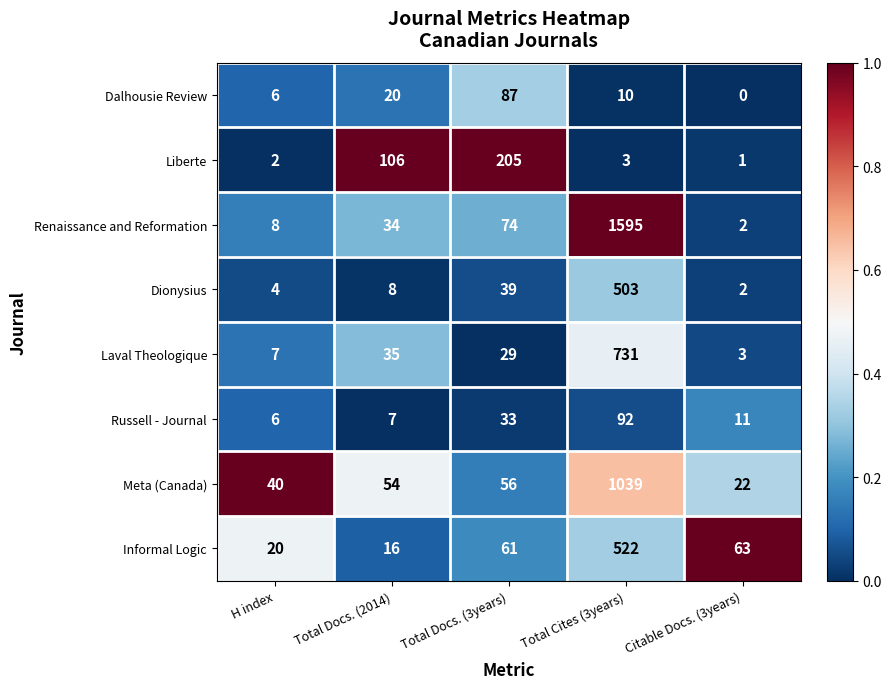

What is the difference between the maximum and minimum values in the Informal Logic series?

506